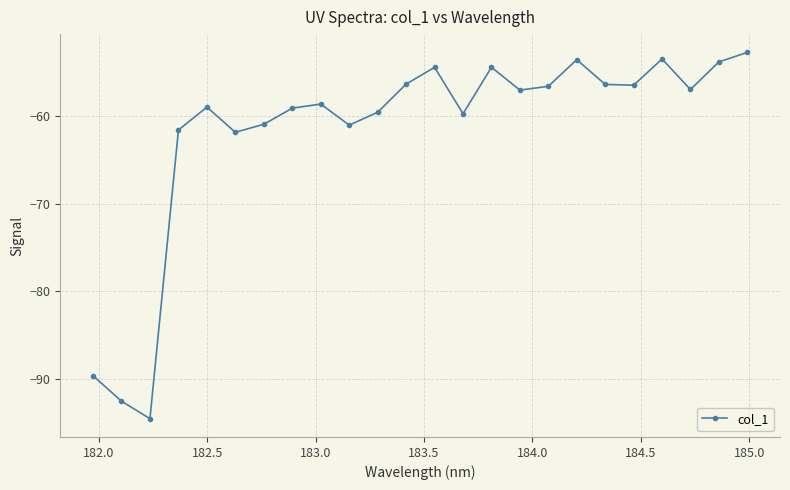

How many points are lower than both their immediate neighbors (excluding endpoints)?

7